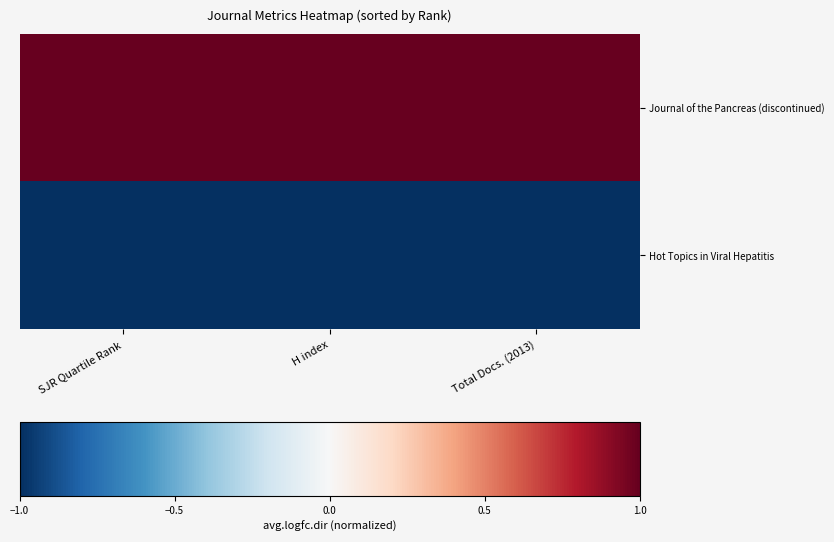

Count the number of categories in the chart.

3